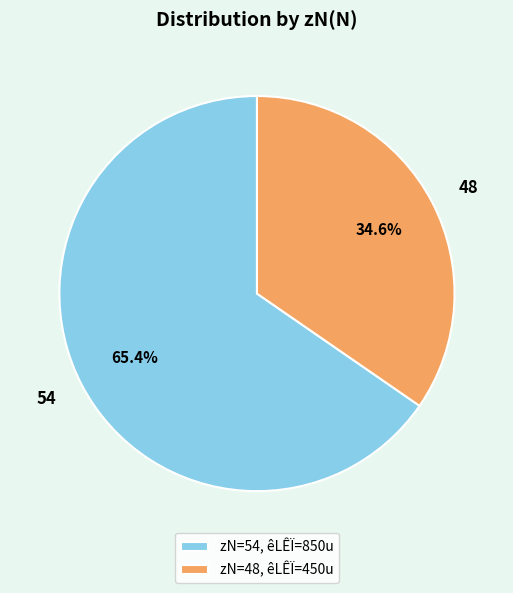

Which category has the smallest portion of the pie?

48